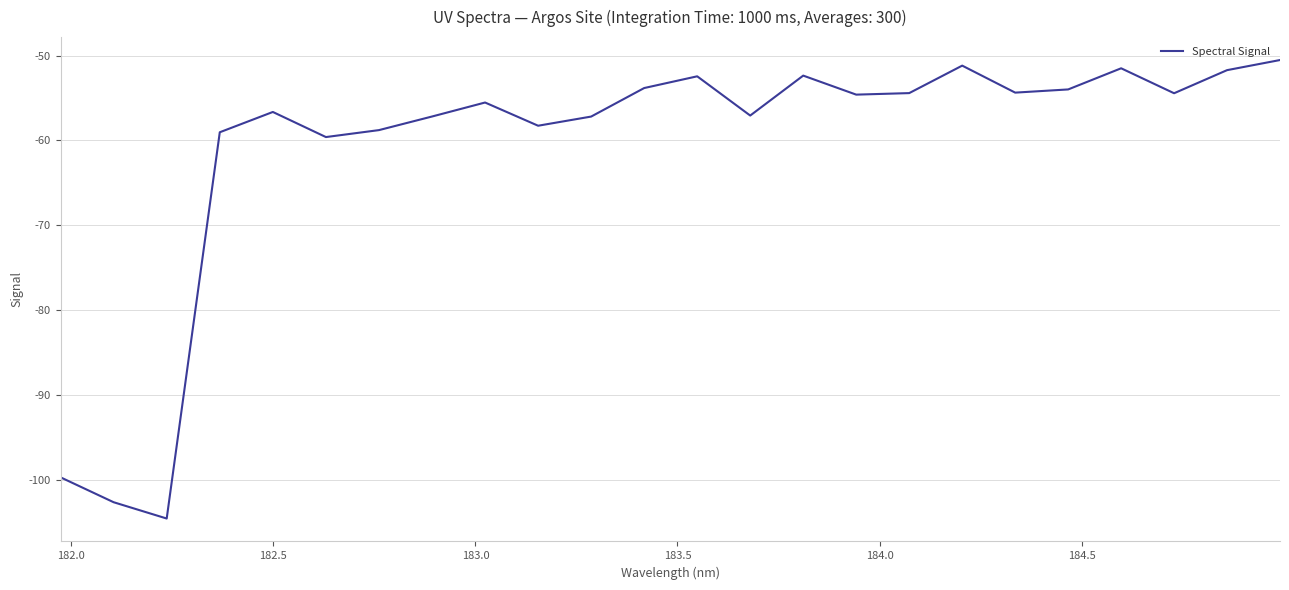

How many distinct data groups are displayed?

1